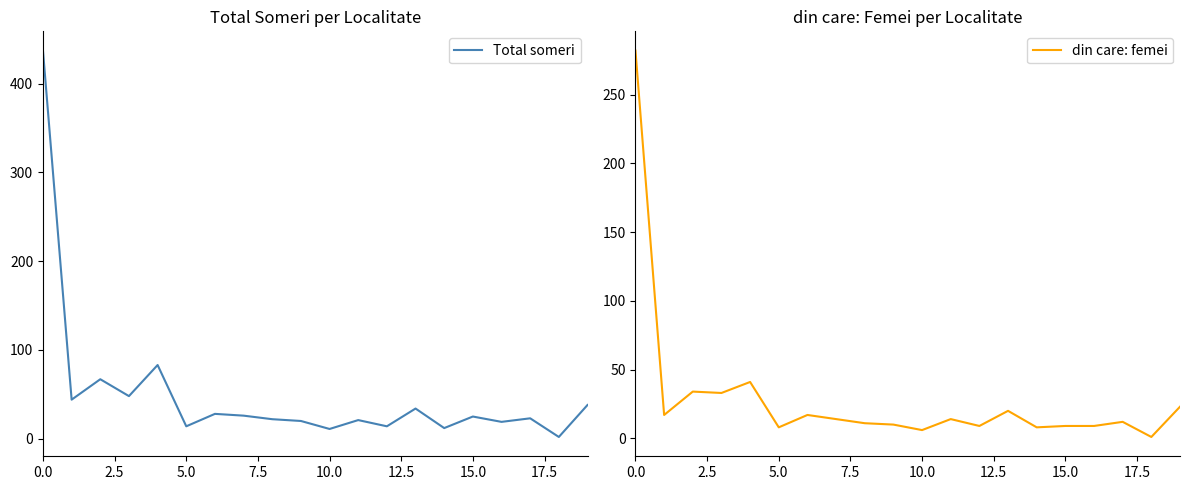

What is the difference between the din care: femei values at 19 and 12?

14